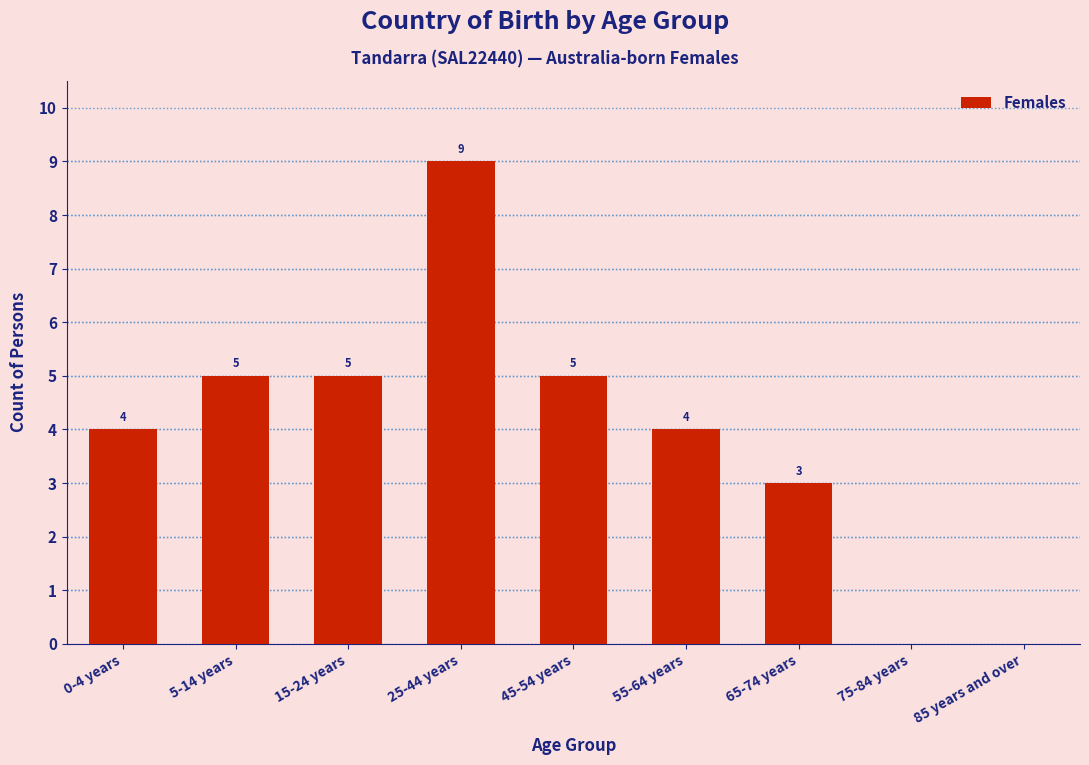

Reading left to right, list all the values displayed in this chart.

0-4 years=4	5-14 years=5	15-24 years=5	25-44 years=9	45-54 years=5	55-64 years=4	65-74 years=3	75-84 years=0	85 years and over=0